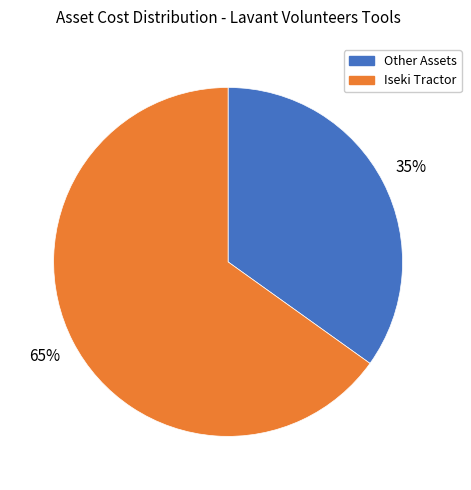

To the nearest percent, what is the difference between the largest and smallest slice percentages?

30%